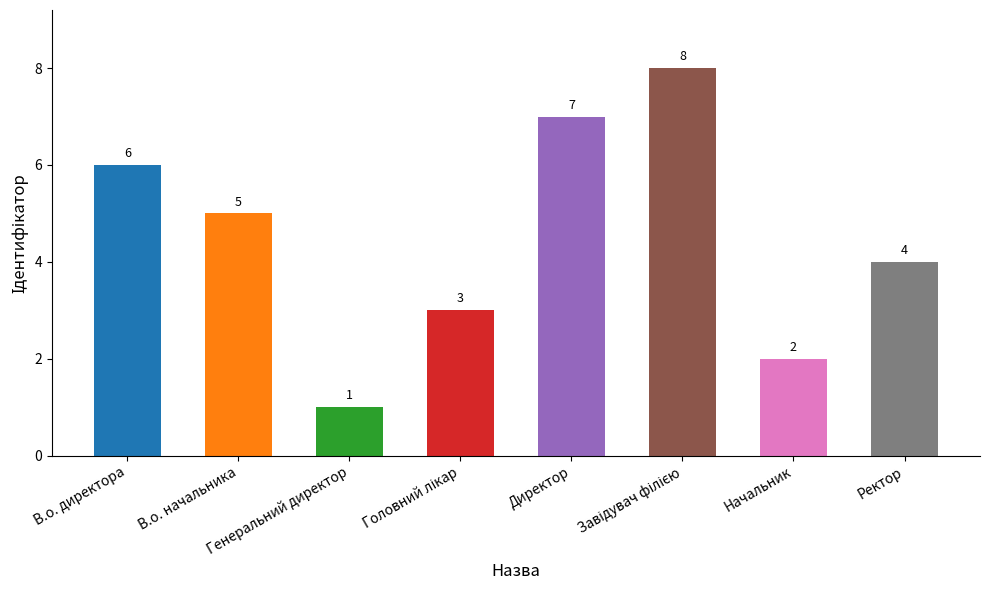

What is the sum of all values?

36